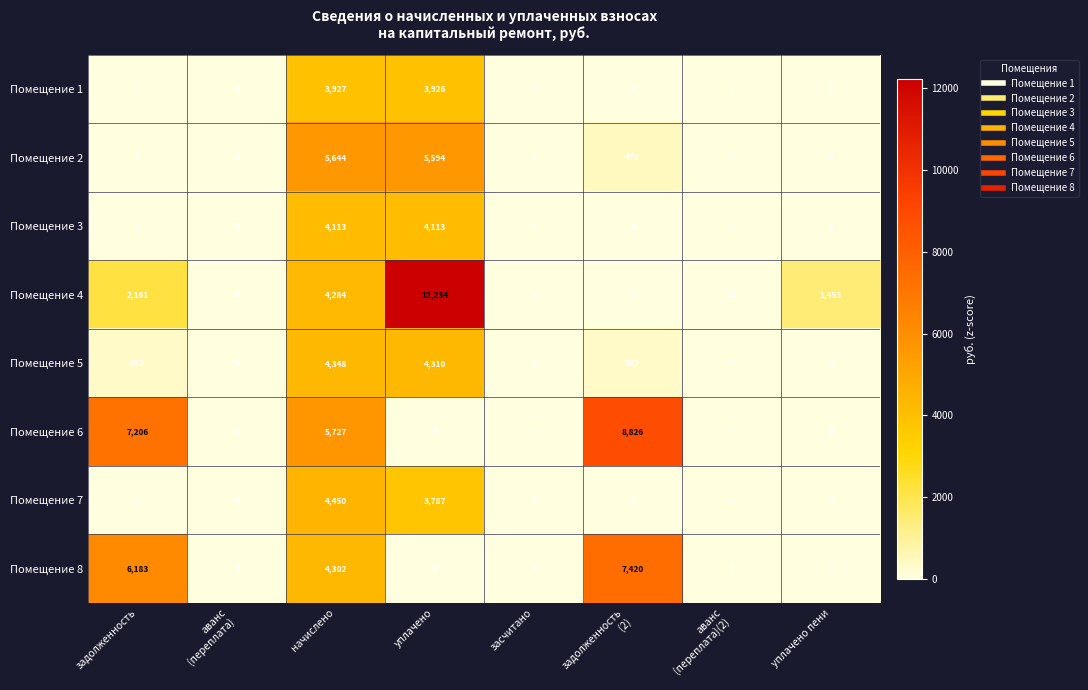

At which category is the sum across all series the highest?

начислено